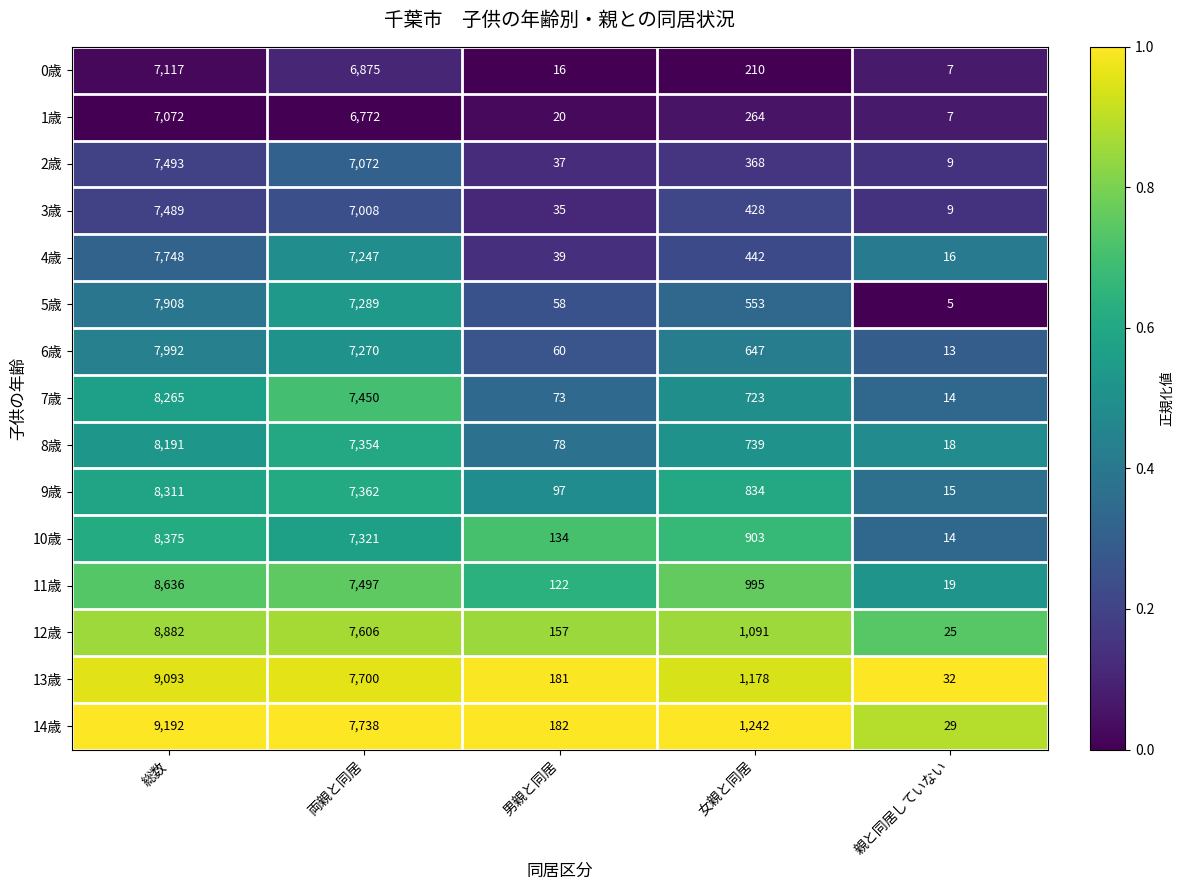

Between 総数 and 両親と同居, which series saw the biggest shift?

14歳